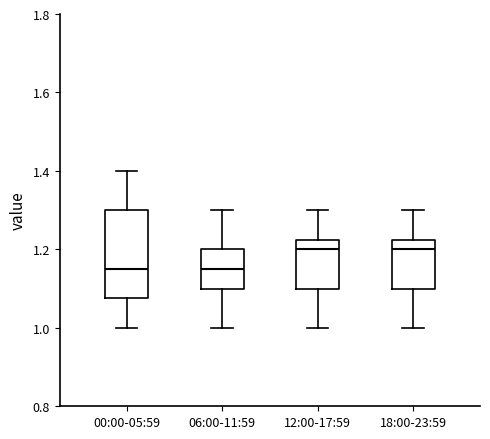

Reading left to right, read every box against the y-axis: the position of its median line, the range the box covers, and the ends of its whiskers. The values are not printed on the chart, so give them approximately, as read against the axis.

00:00-05:59: median 1.16, box 1.08 to 1.30, whiskers 1.00 to 1.40
06:00-11:59: median 1.16, box 1.10 to 1.20, whiskers 1.00 to 1.30
12:00-17:59: median 1.20, box 1.10 to 1.22, whiskers 1.00 to 1.30
18:00-23:59: median 1.20, box 1.10 to 1.22, whiskers 1.00 to 1.30